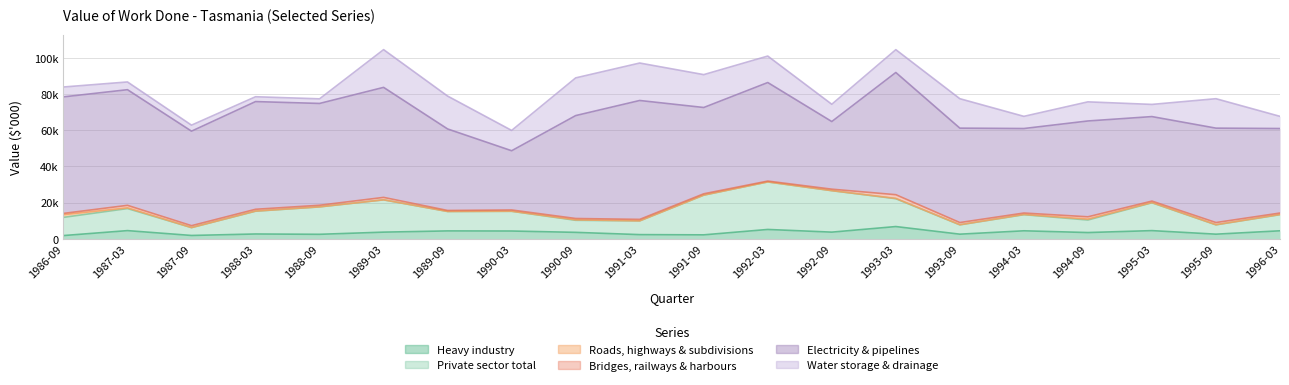

What is the sum of all Heavy industry values?

70705